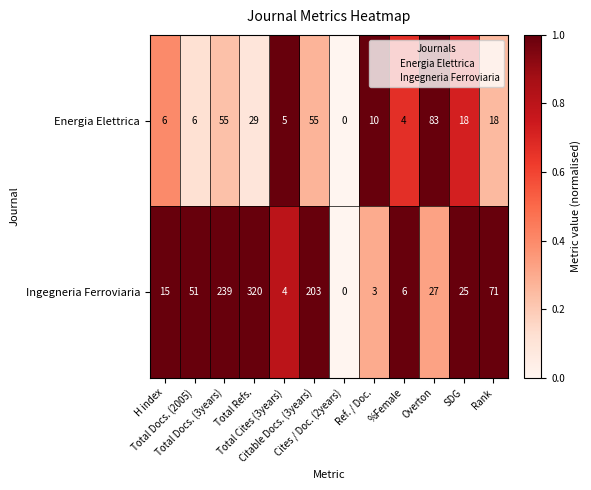

How many categories are shown in the chart?

12